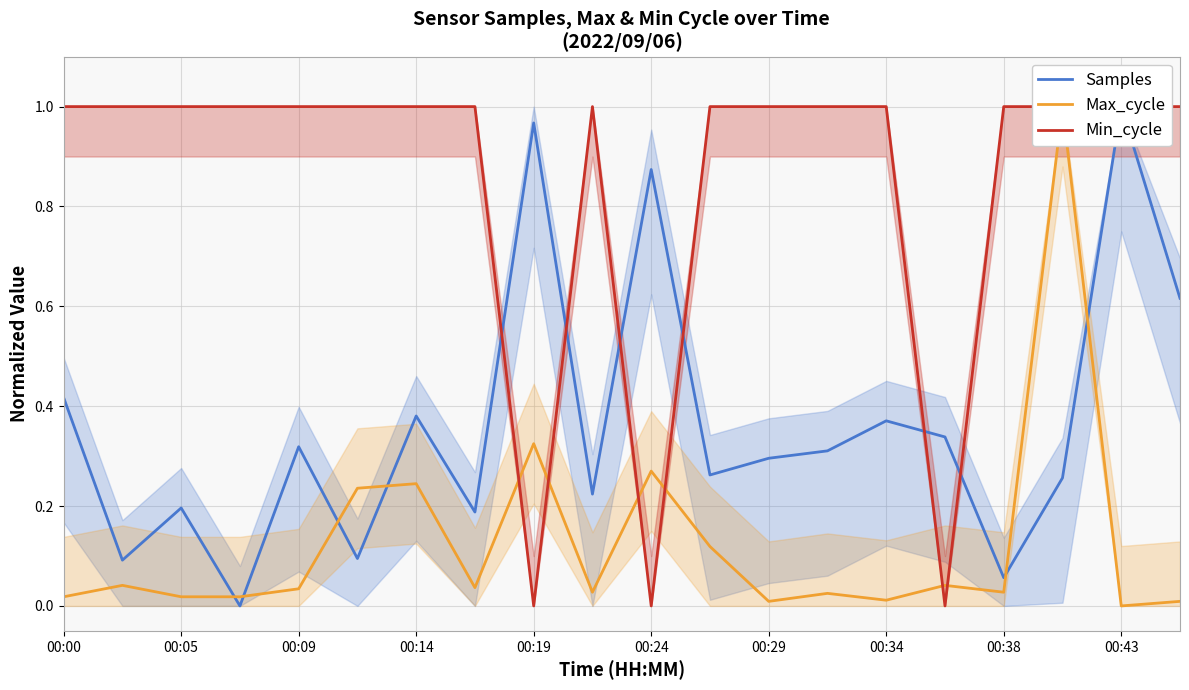

How many interior local valleys does the Samples series have?

7